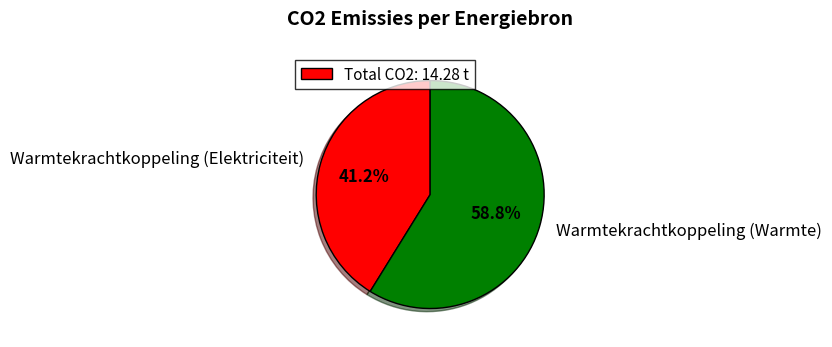

Which category has the smallest portion of the pie?

Warmtekrachtkoppeling (Elektriciteit)